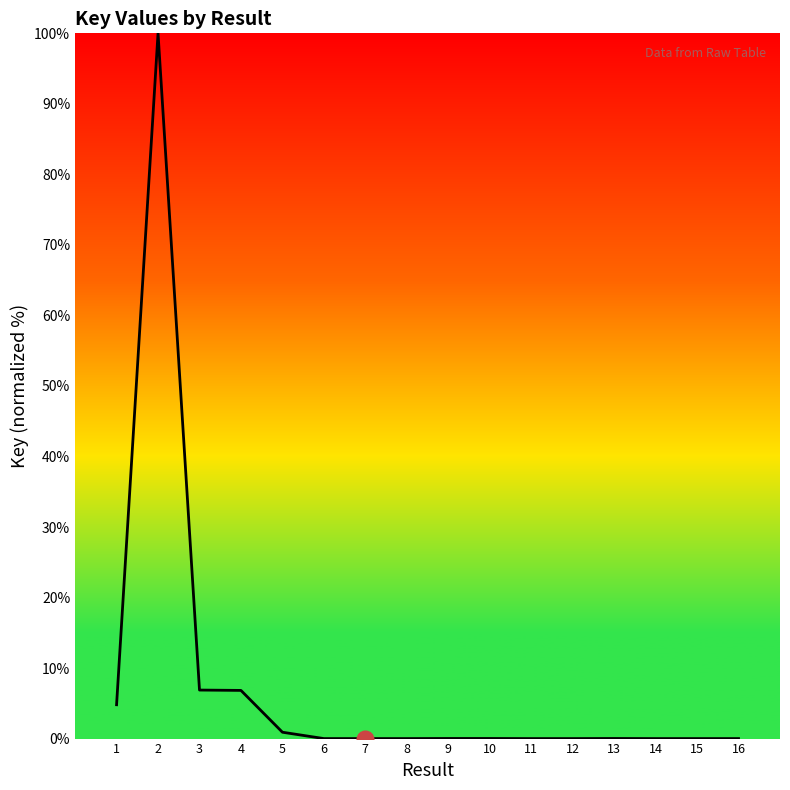

What is the maximum value shown in the chart?

100.0